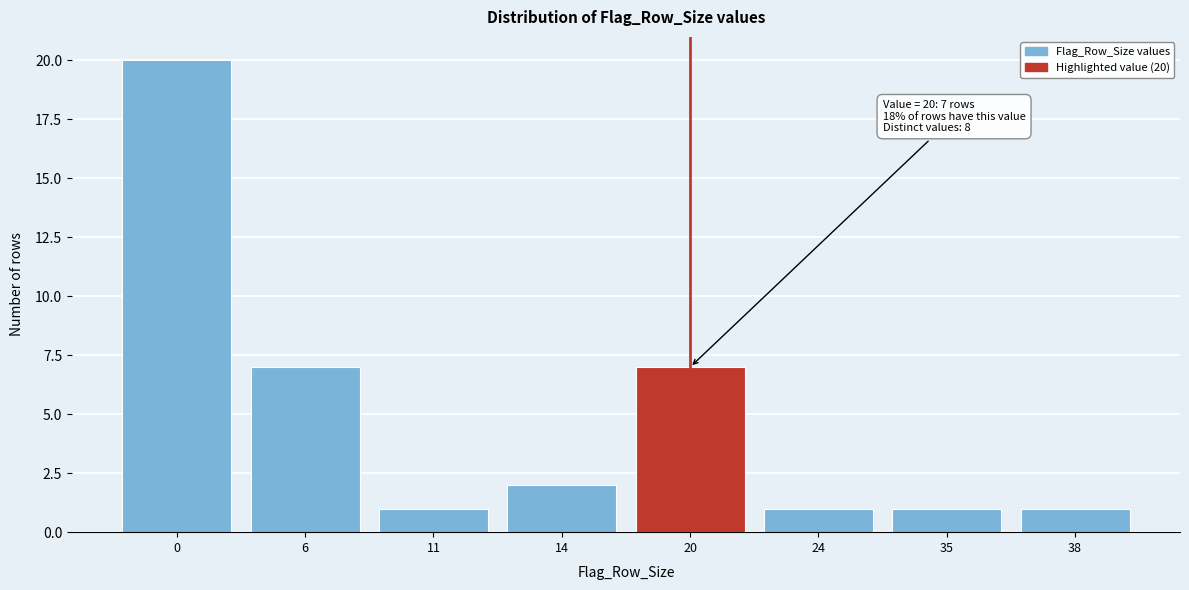

Reading left to right, list all the values displayed in this chart.

20	7	1	2	7	1	1	1